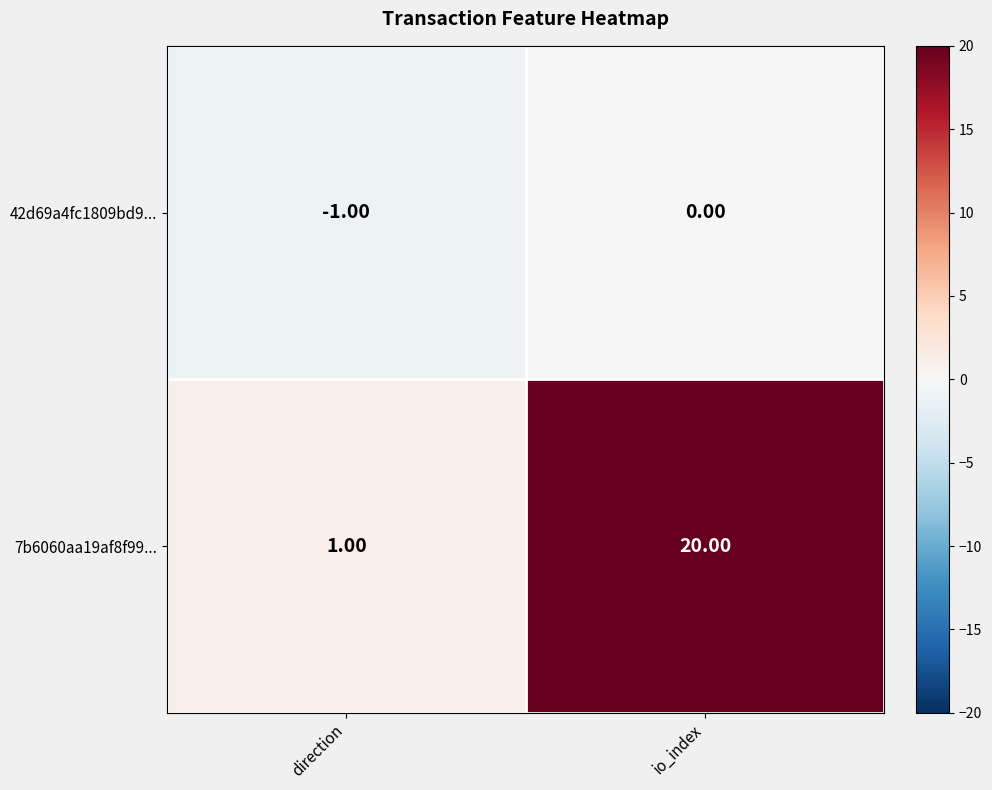

Where is 7b6060aa19af8f99... nearest to the value 10?

direction